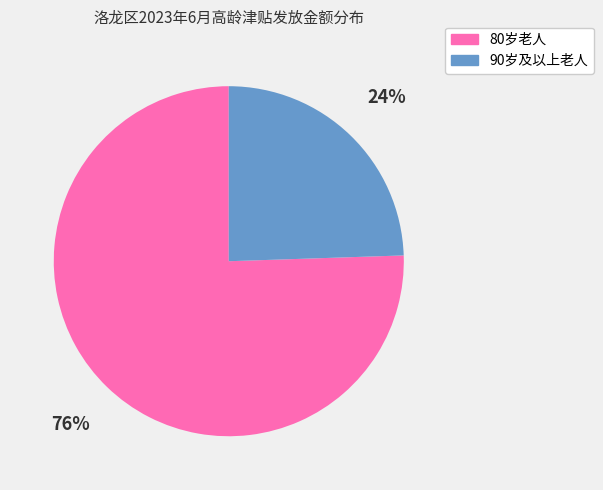

Is it true that 90岁及以上老人 is 10% of the pie?

False